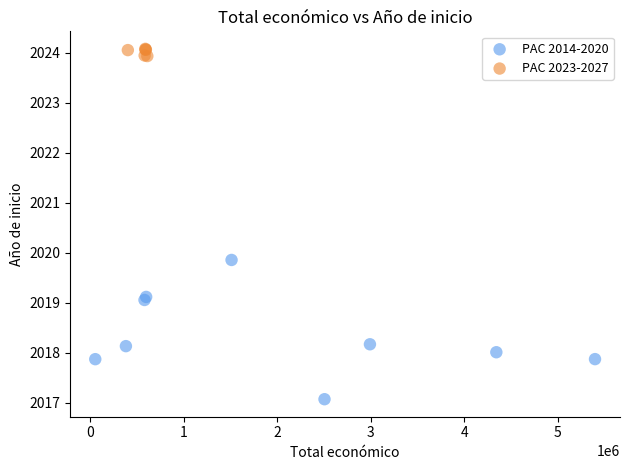

Which series contains the lowest Y value?

PAC 2014-2020